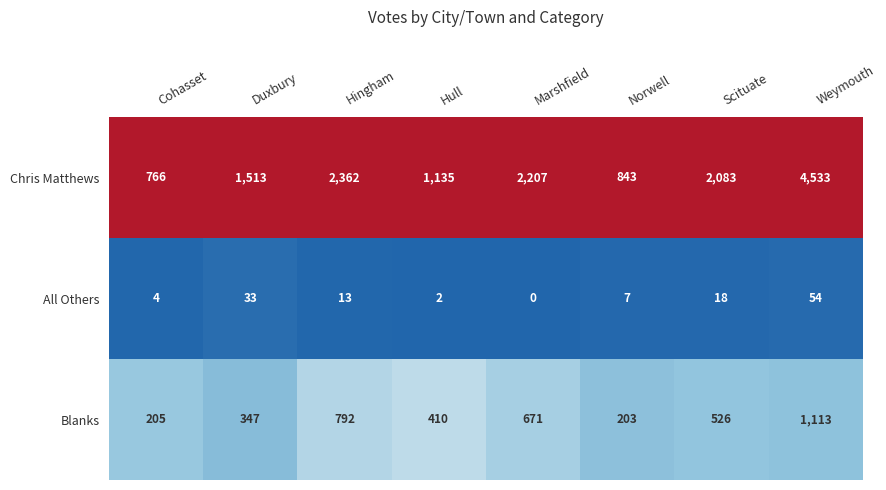

How many distinct data groups are displayed?

3